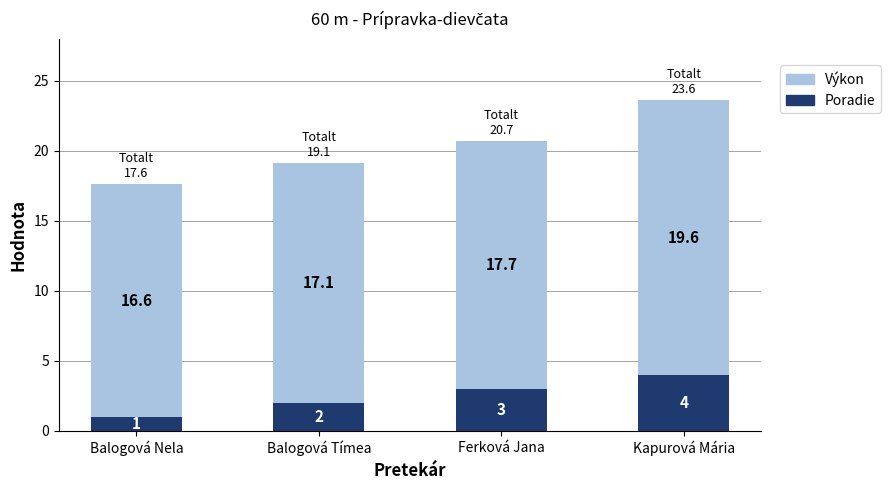

At which label does Poradie reach its peak?

Kapurová Mária